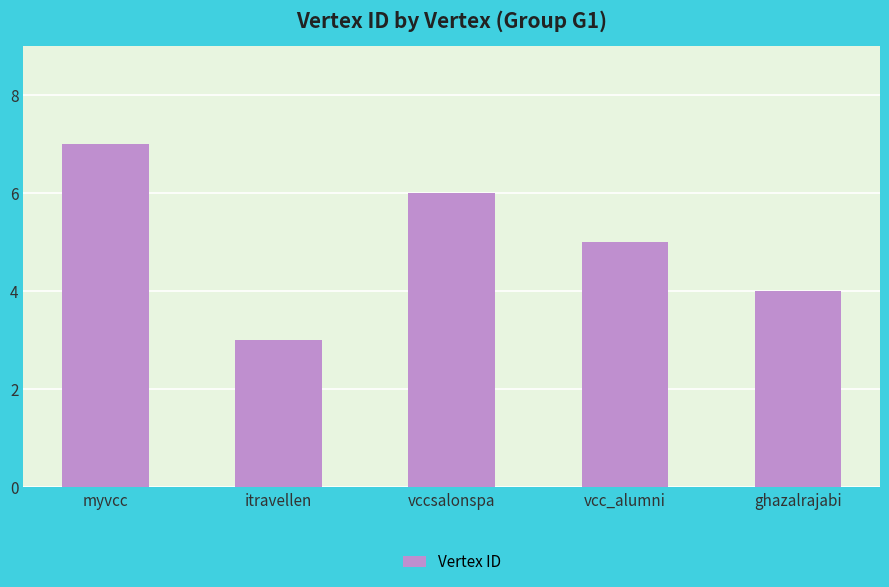

List the labels in order of value, smallest first.

itravellen, ghazalrajabi, vcc_alumni, vccsalonspa, myvcc